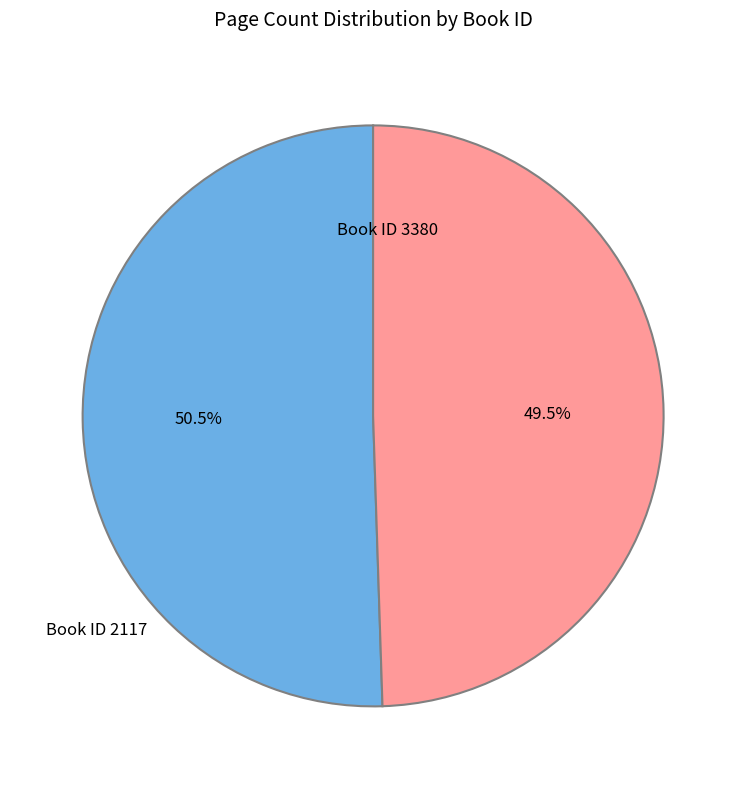

How many slices are in this pie chart?

2